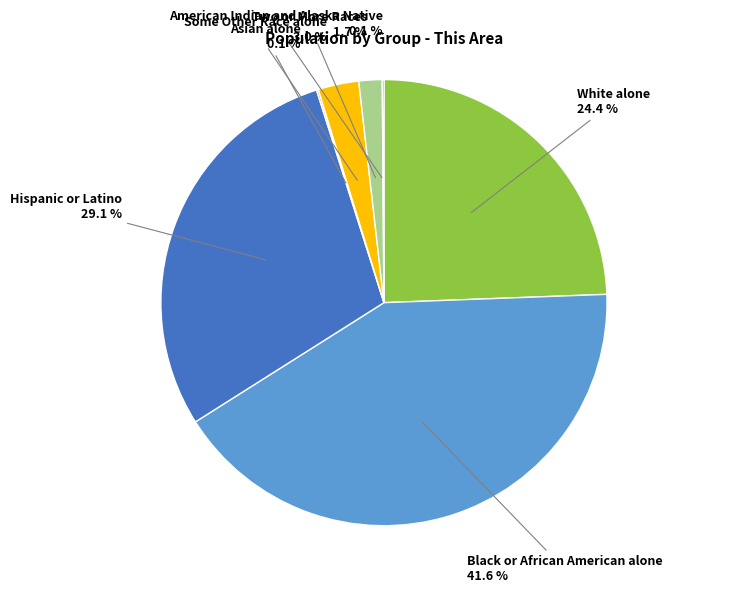

Is there a majority slice in this chart?

No